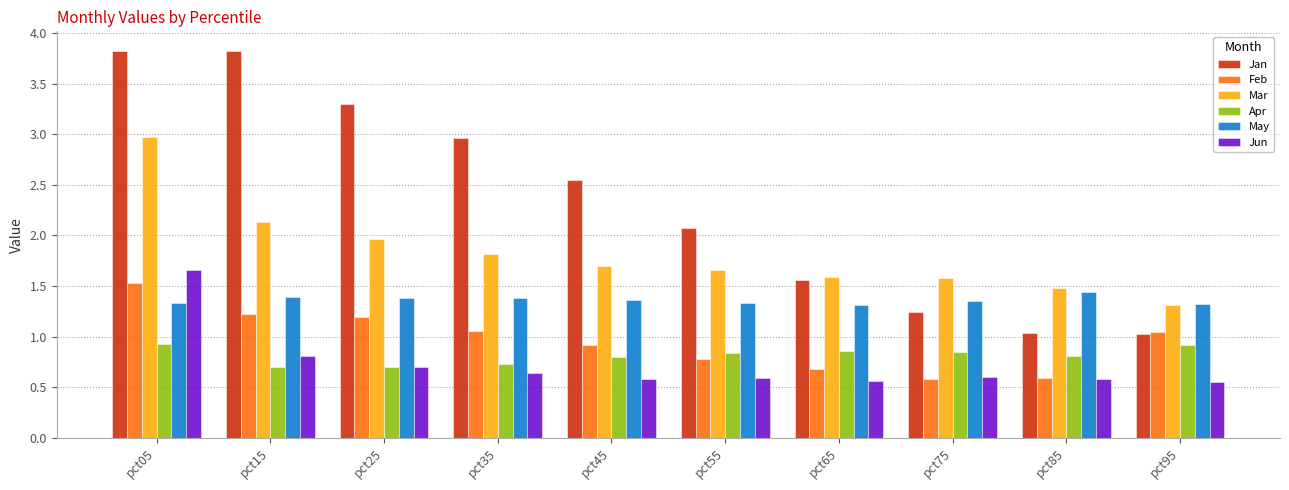

Is it true that Mar equals 2.5 at pct75?

False